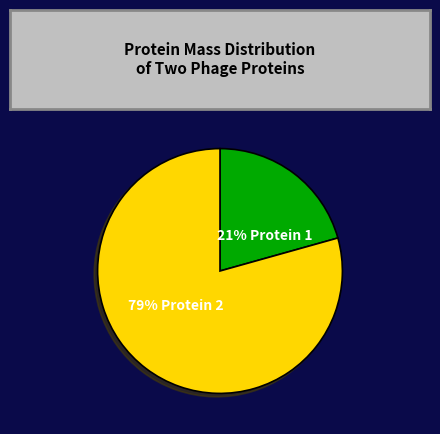

Is it true that 79% Protein 2 is 93% of the pie?

False